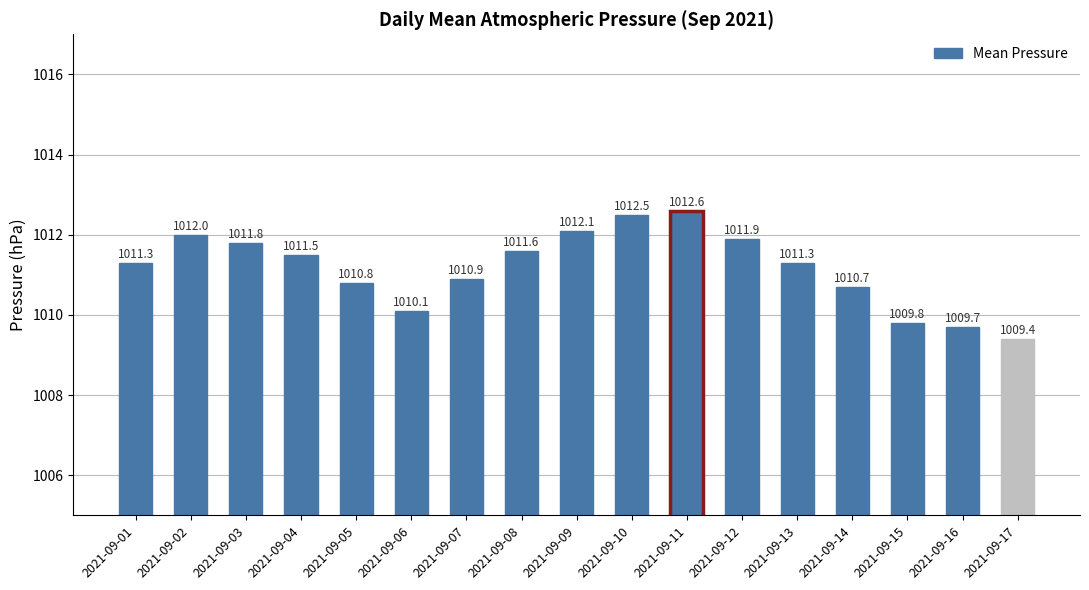

What is the sum of all values?

17190.0